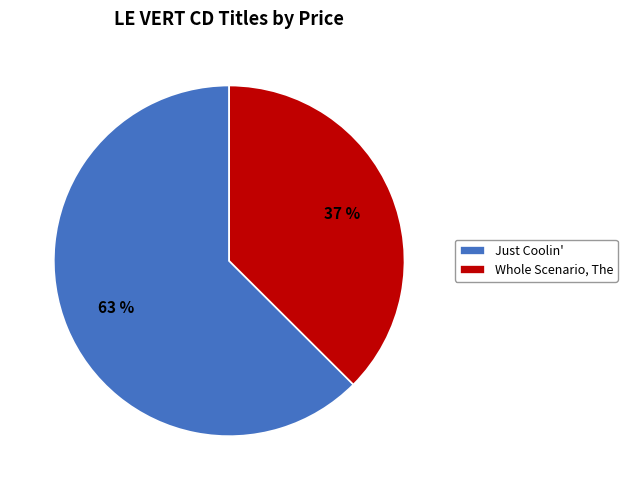

Is the sum of Whole Scenario, The and Just Coolin' greater than half?

Yes